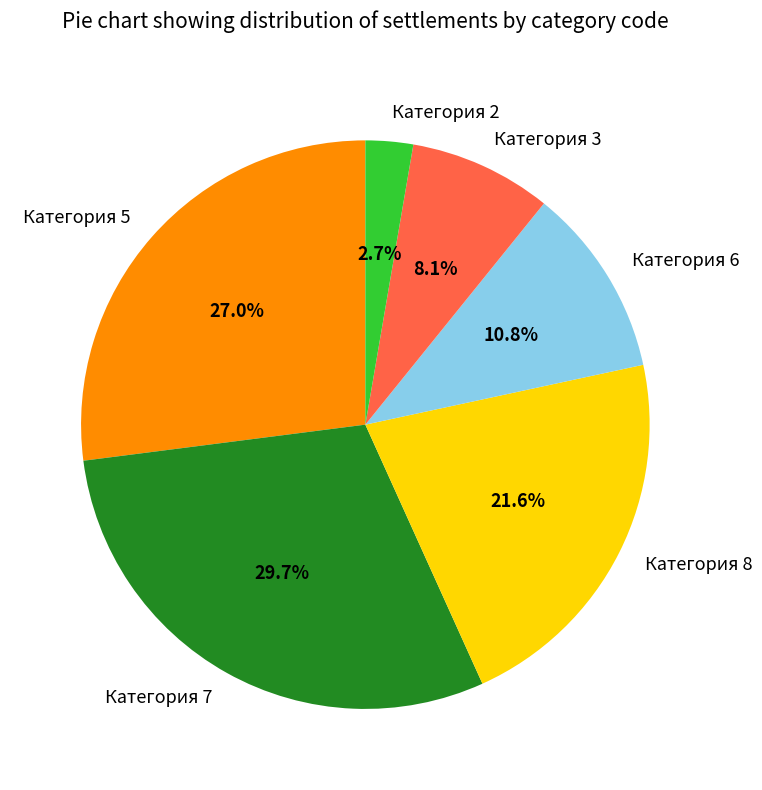

Between Категория 5 and Категория 6, which is larger?

Категория 5